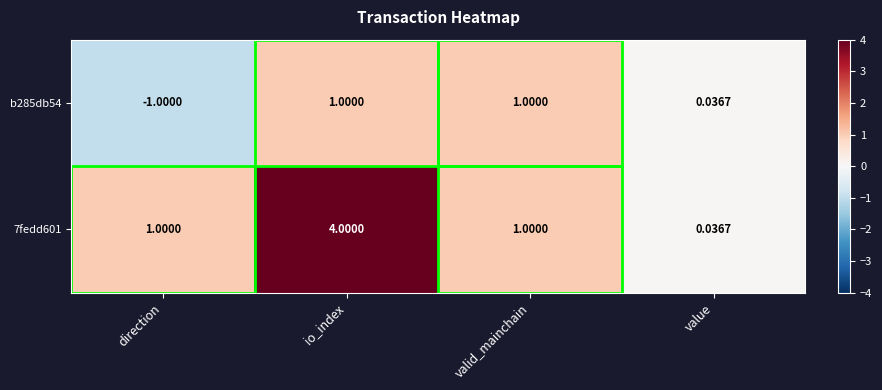

At which category is the sum across all series the highest?

io_index